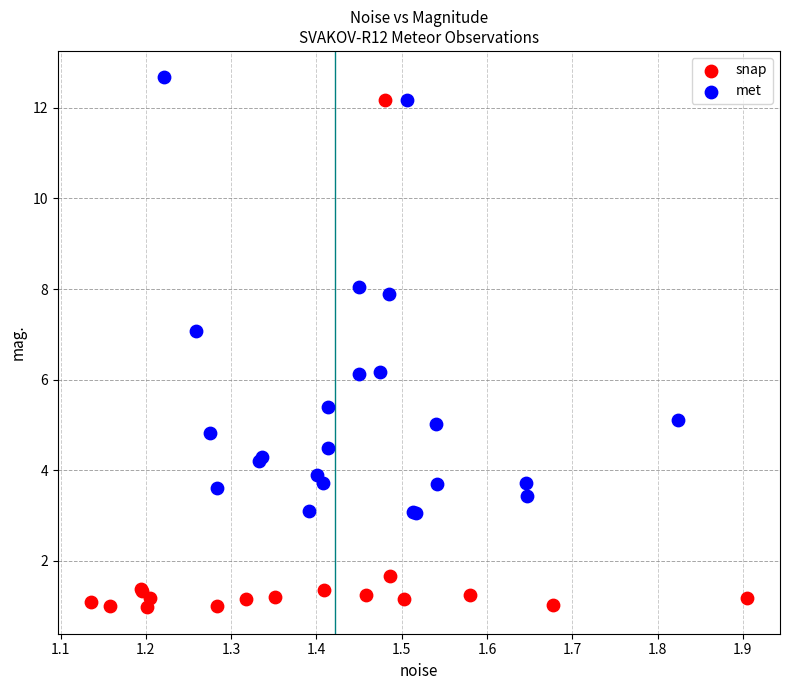

What are all the series names shown in the legend?

snap, met